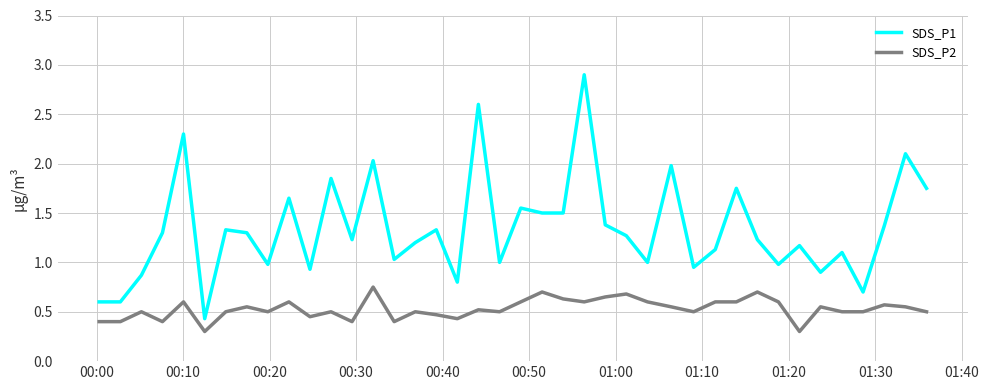

What is the minimum value for SDS_P2?

0.3